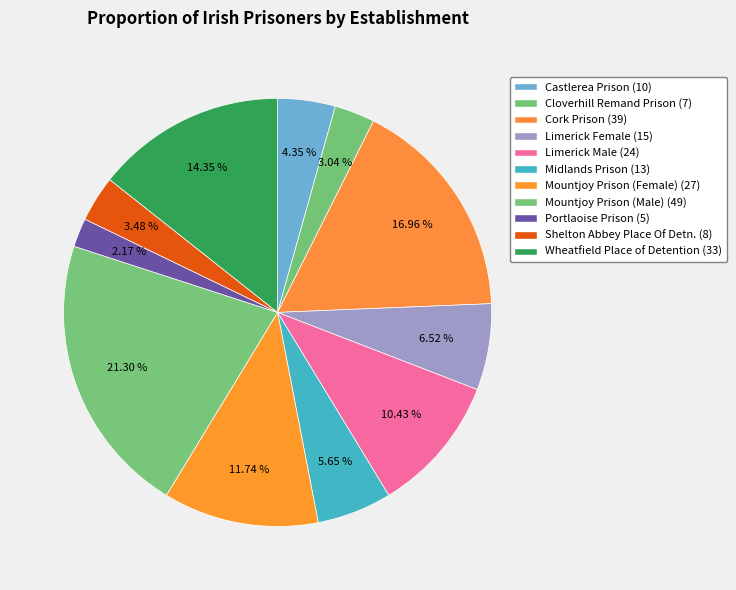

To the nearest percent, what percentage of the pie is Portlaoise Prison?

2%